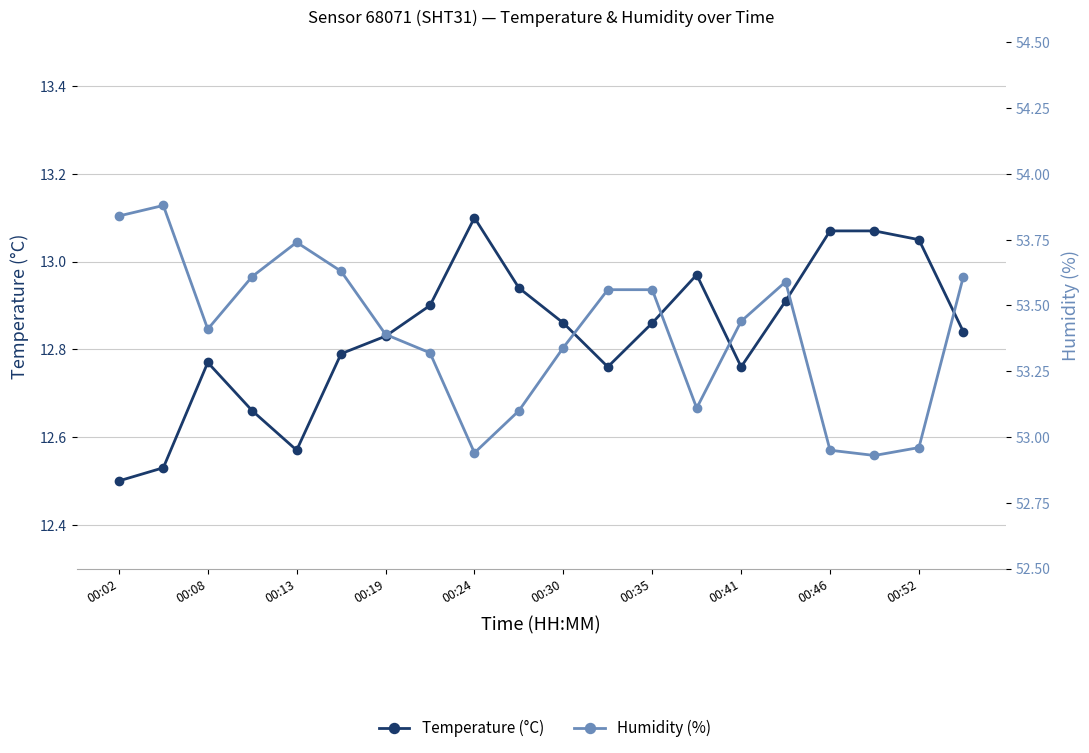

True or false: Humidity (%) has a value of 17.1 at 11.

False